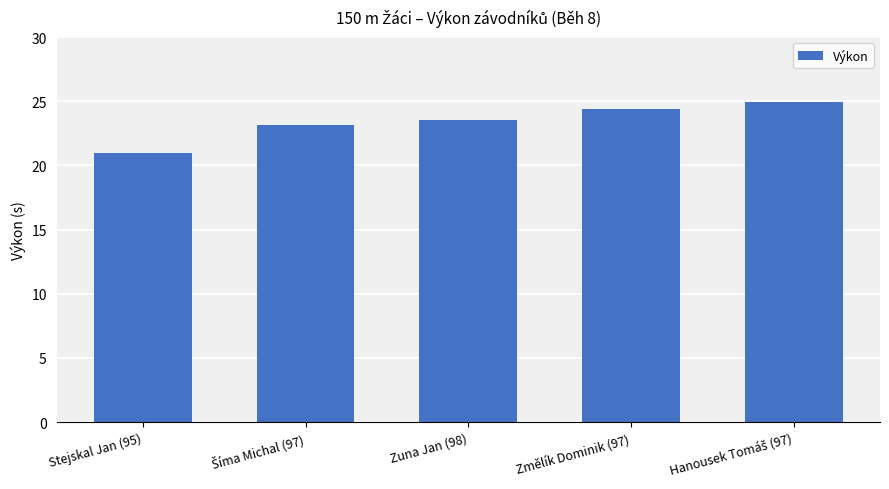

What is the label of the 3rd bar from the right?

Zuna Jan (98)